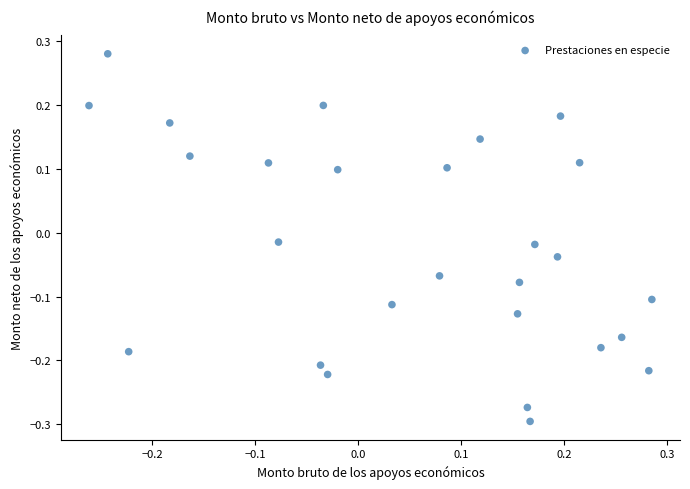

What is the range of Y values (max minus min)?

0.6